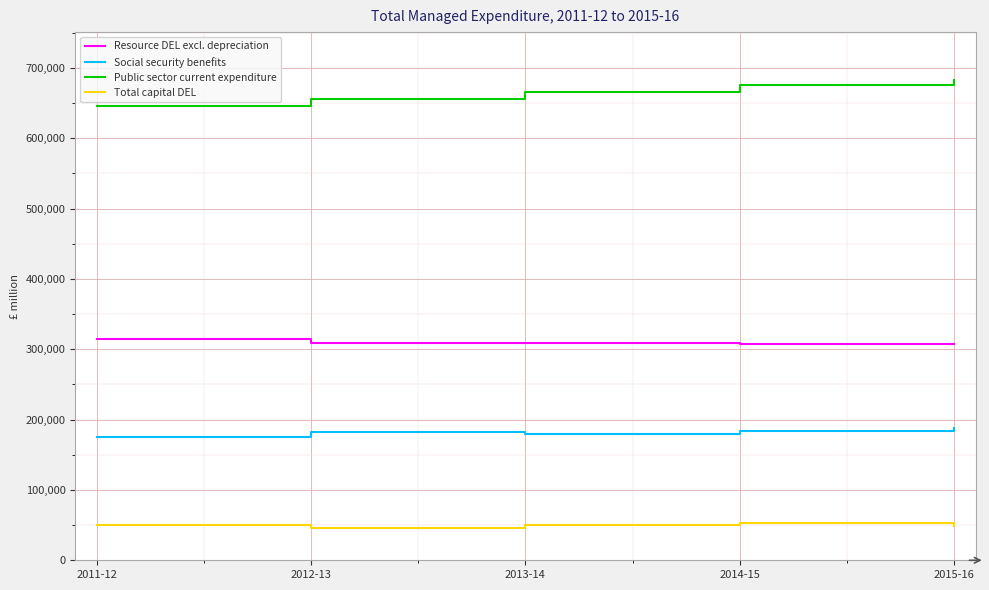

What is the difference between the Resource DEL excl. depreciation values at 2014-15 and 2013-14?

528